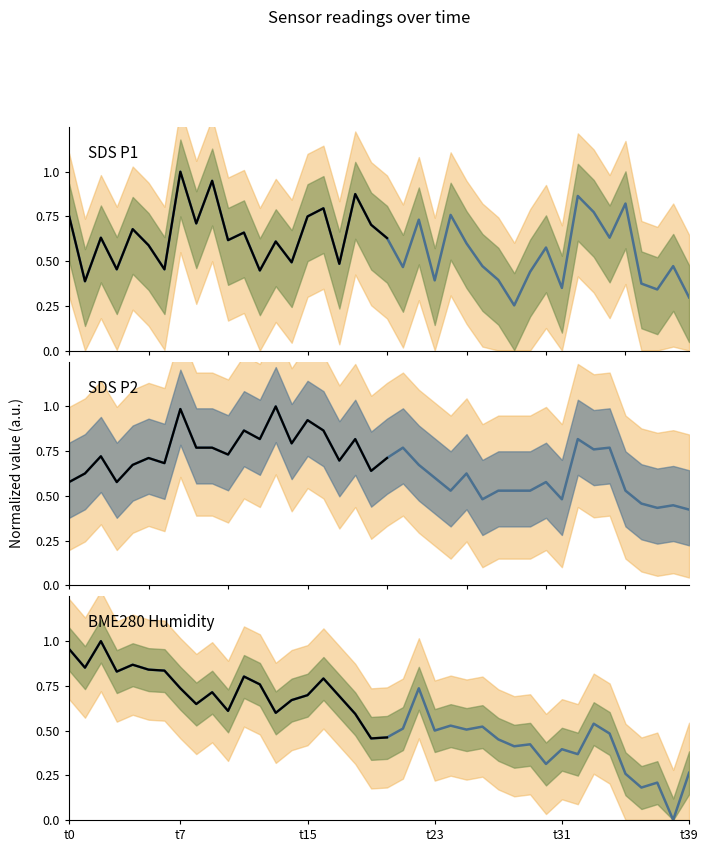

How many lines are shown in the chart?

3